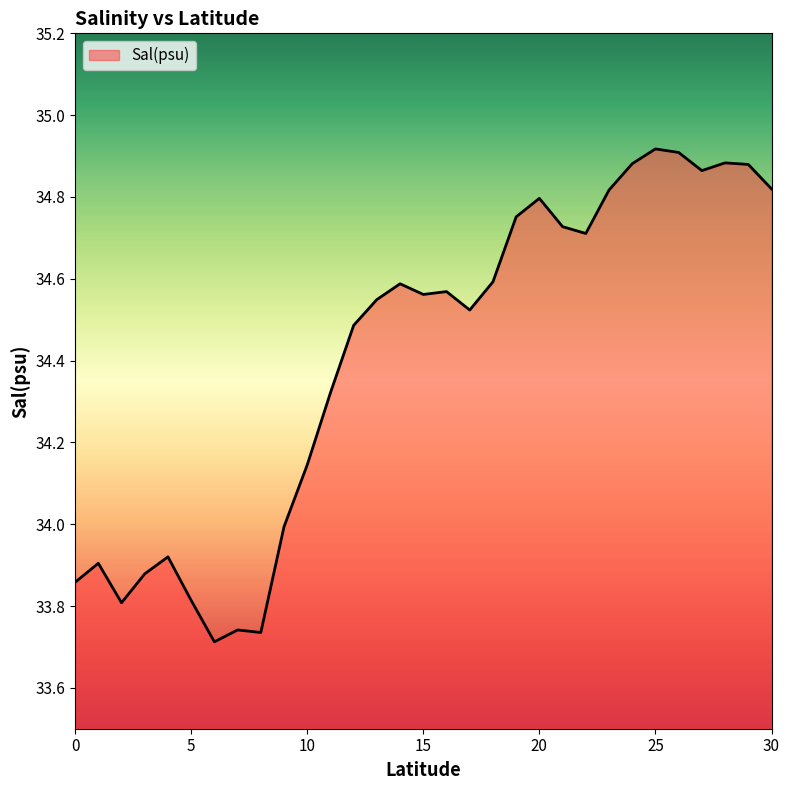

What is the difference between the maximum and minimum values?

1.2